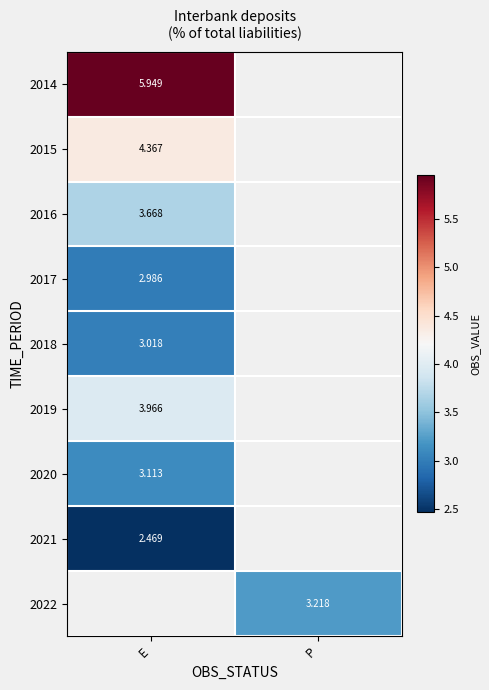

At which category does the chart reach its minimum across all series?

E